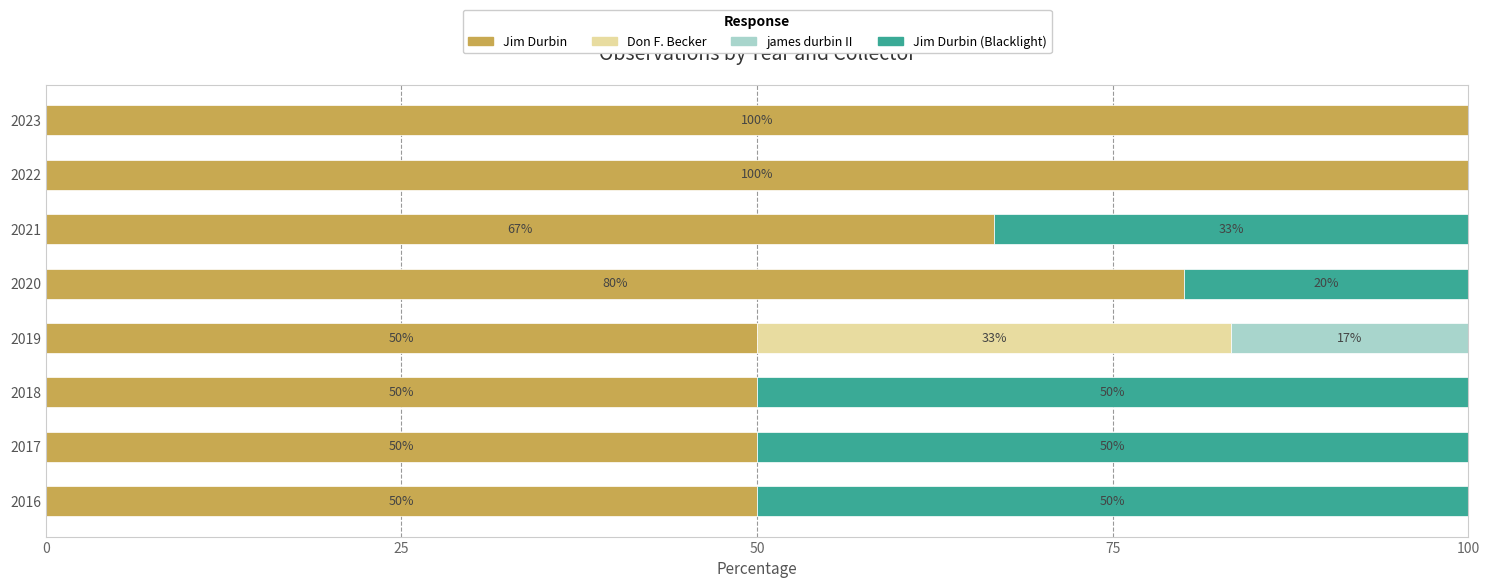

Is it true that Jim Durbin equals 50.0 at 2017?

True